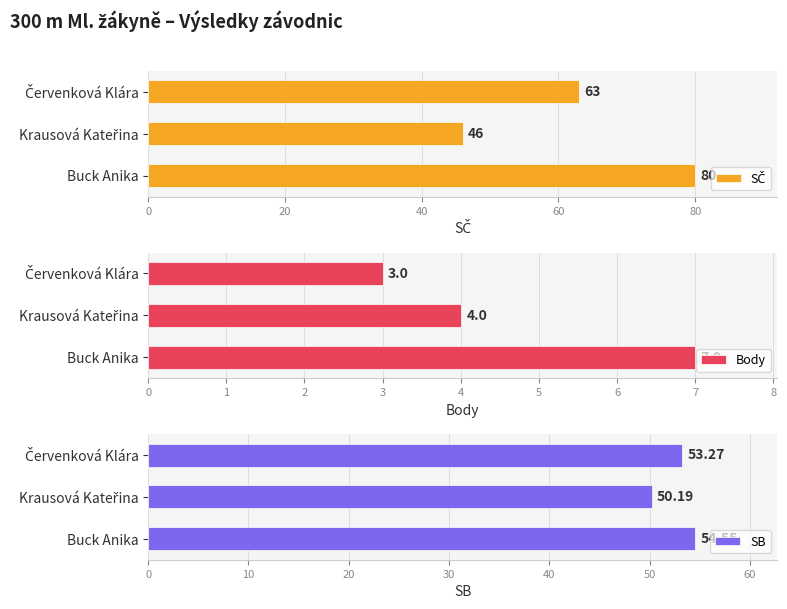

Which series has the largest range (max minus min)?

SČ